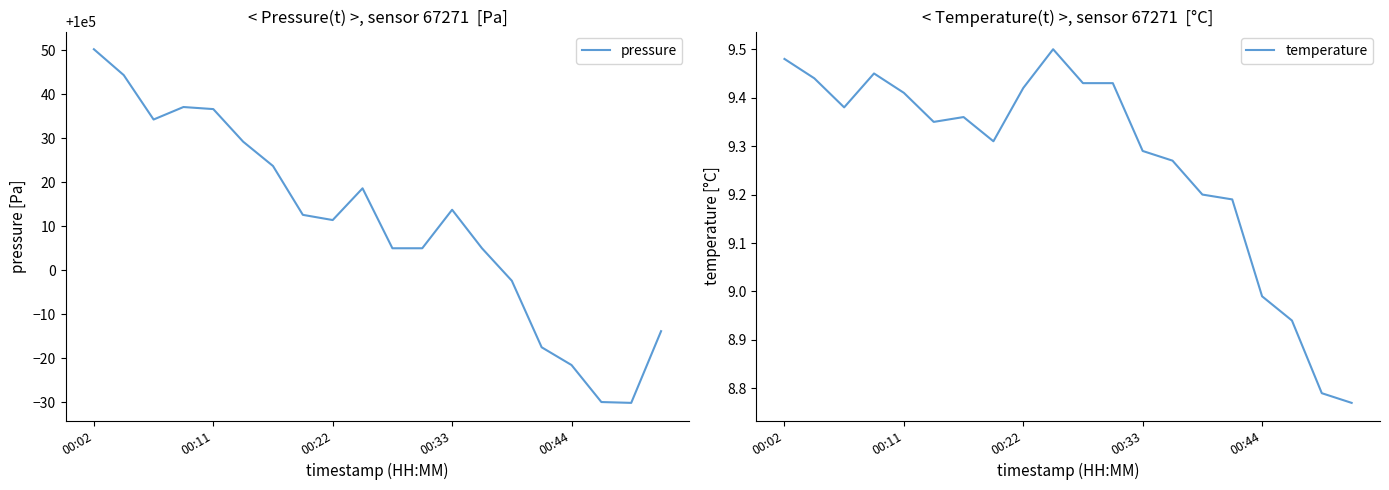

The pressure series shows 139631.8 at 00:11. True or false?

False